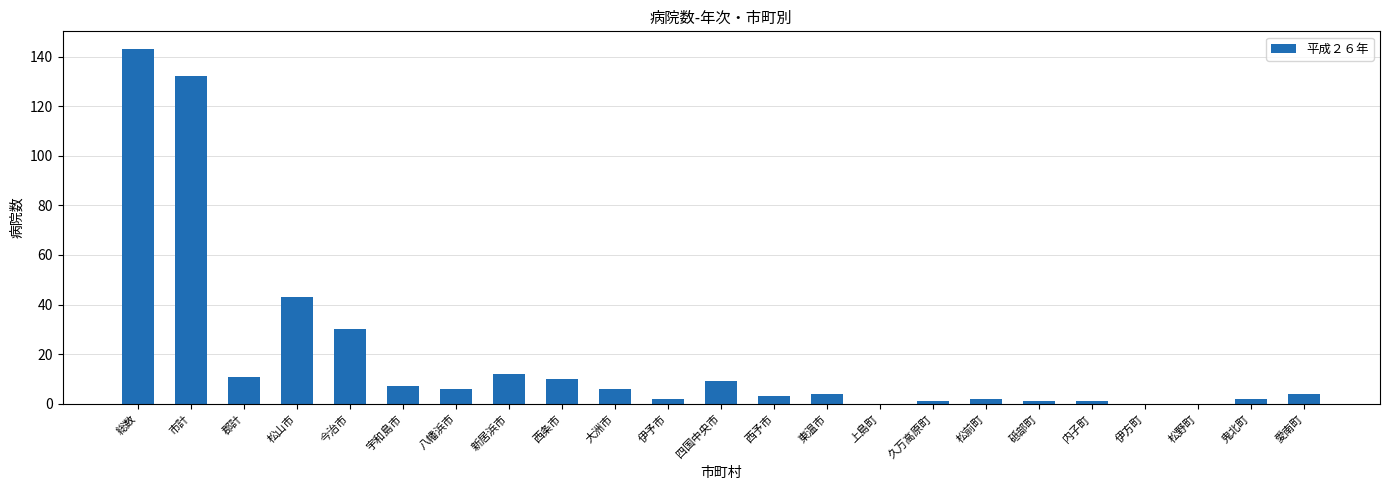

Where is the data nearest to the value 71?

松山市